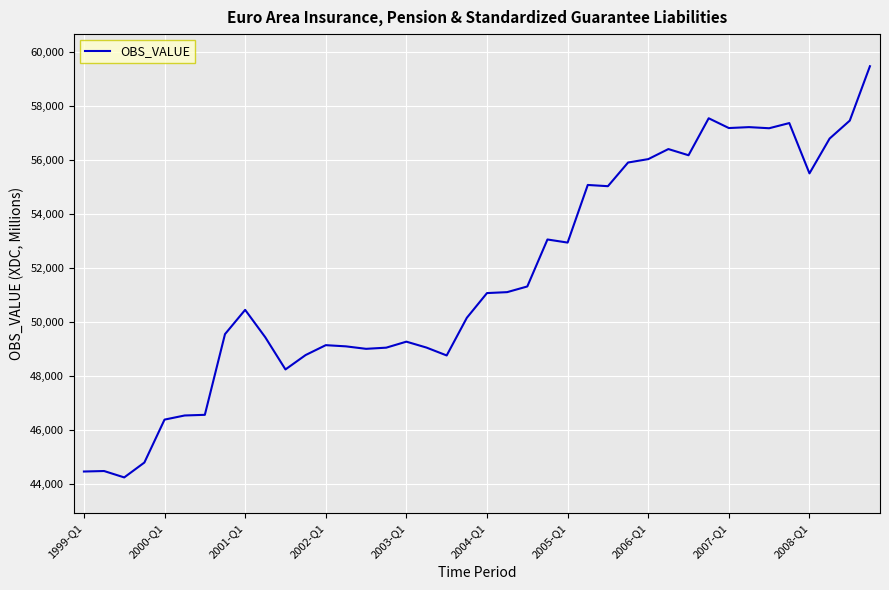

What is the difference between the maximum and minimum values?

15233.7